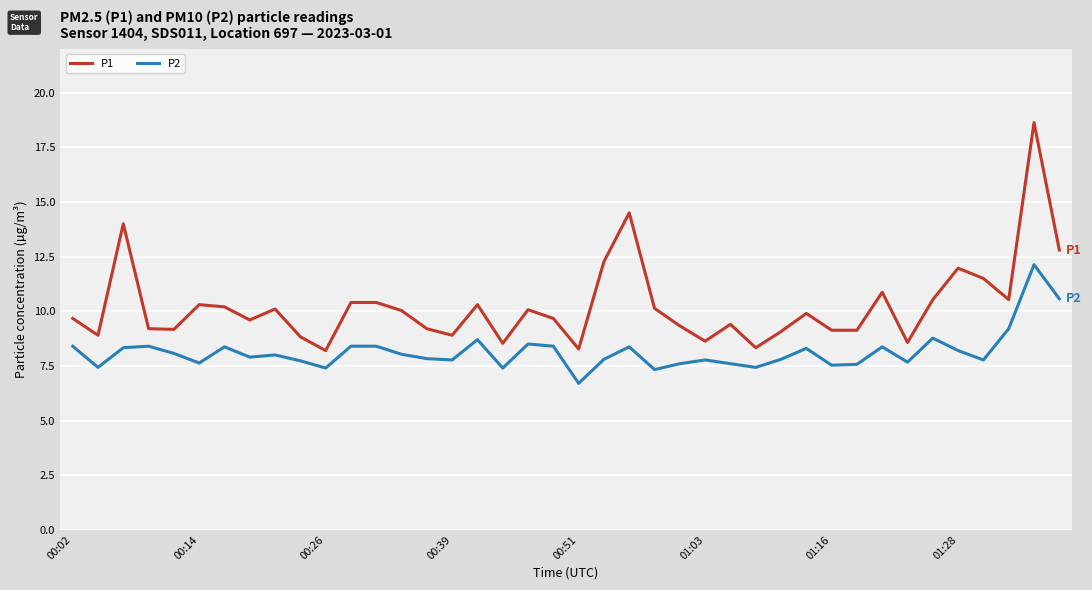

Which series has the largest total across all categories?

P1